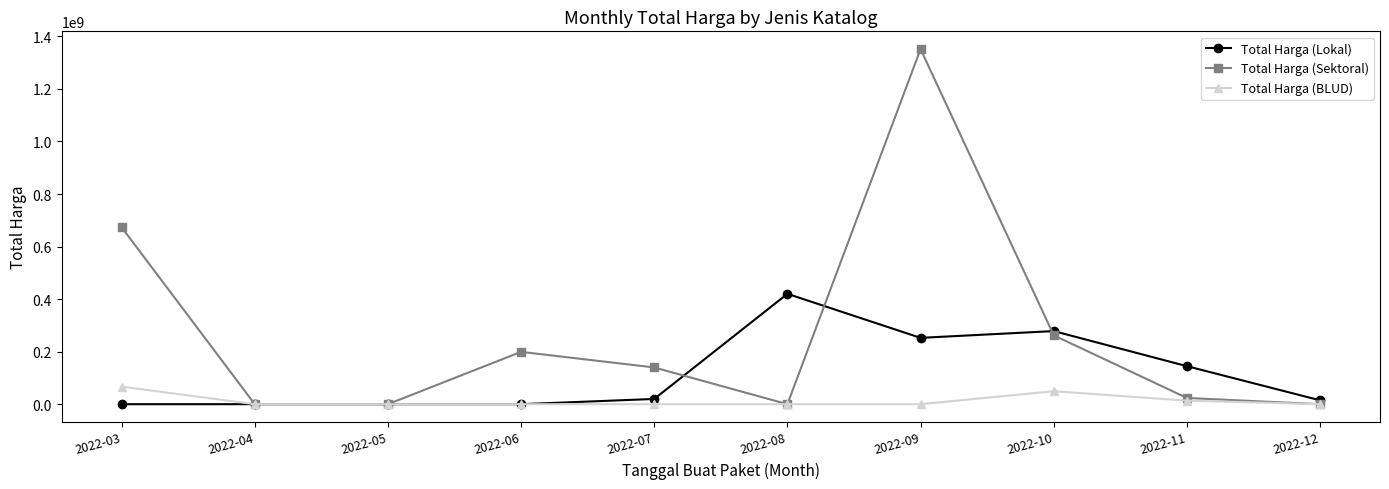

What value does the Total Harga (BLUD) series have at 2022-11, to the nearest 10?

13442000